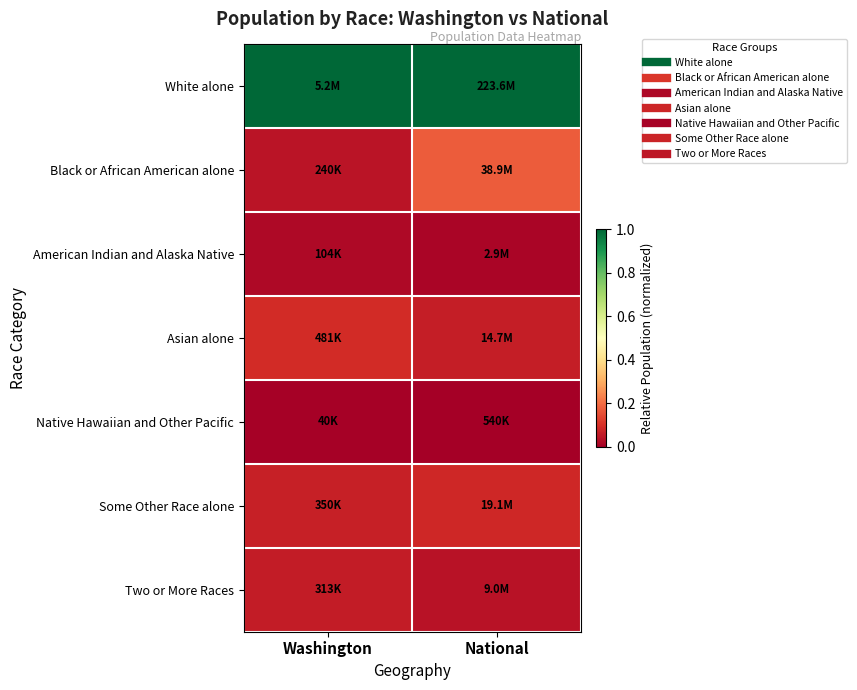

Reading left to right, what are all the values shown in this chart?

White alone: Washington=1.0	National=1.0
Black or African American alone: Washington=0.0	National=0.2
American Indian and Alaska Native: Washington=0.0	National=0.0
Asian alone: Washington=0.1	National=0.1
Native Hawaiian and Other Pacific: Washington=0.0	National=0.0
Some Other Race alone: Washington=0.1	National=0.1
Two or More Races: Washington=0.1	National=0.0